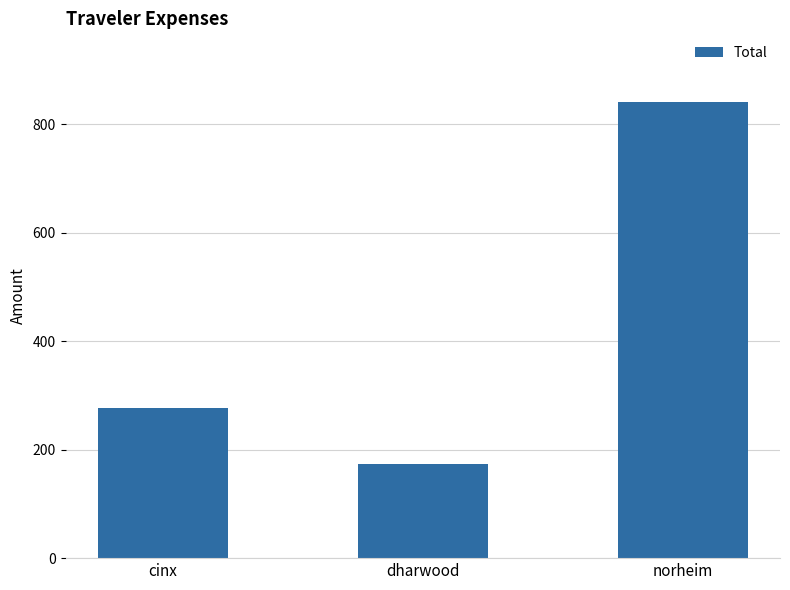

Does the chart contain any negative values?

No